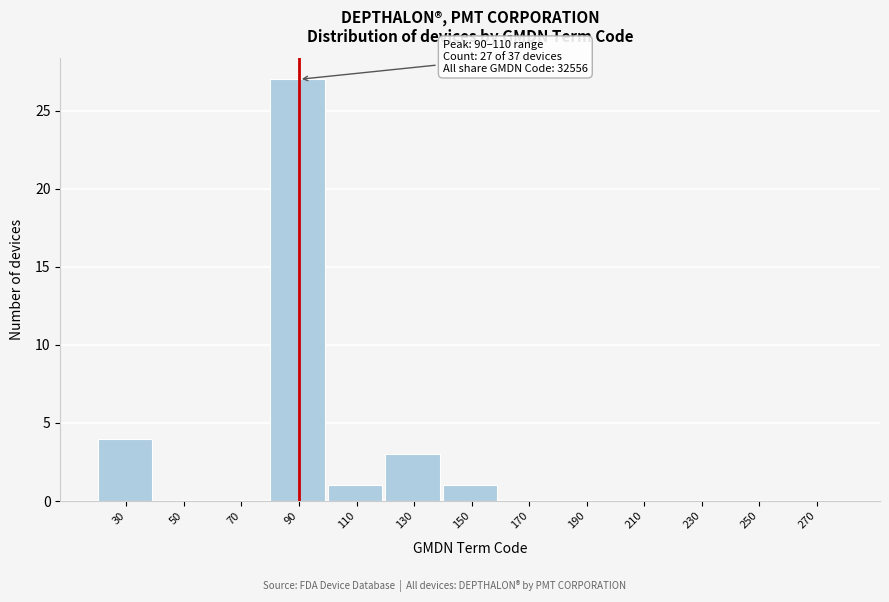

Reading left to right, what are all the values shown in this chart?

30=4	50=0	70=0	90=27	110=1	130=3	150=1	170=0	190=0	210=0	230=0	250=0	270=0